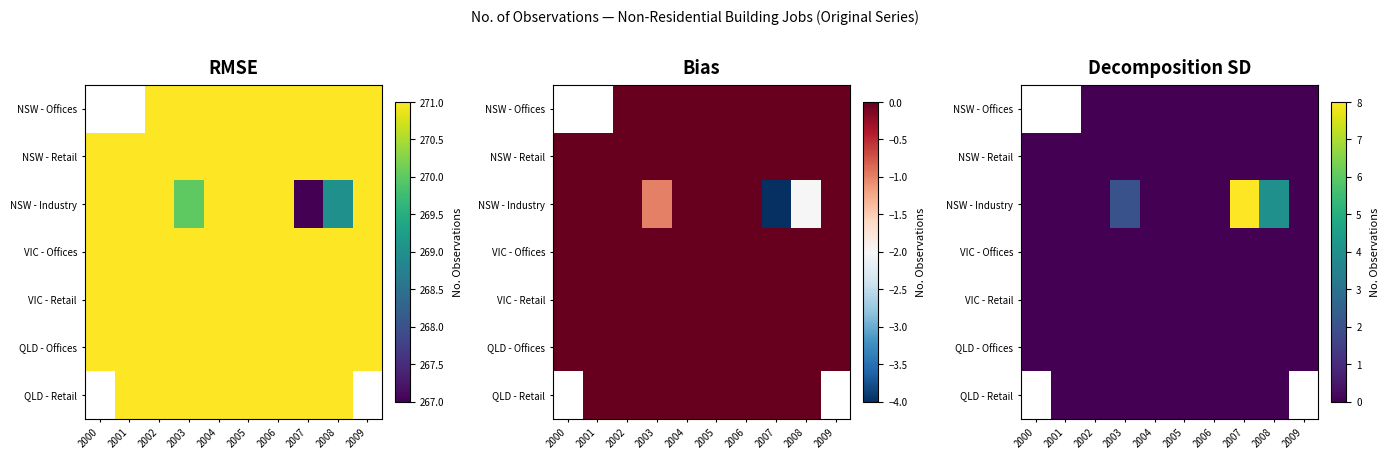

Read the NSW - Industry value at 2003.

2